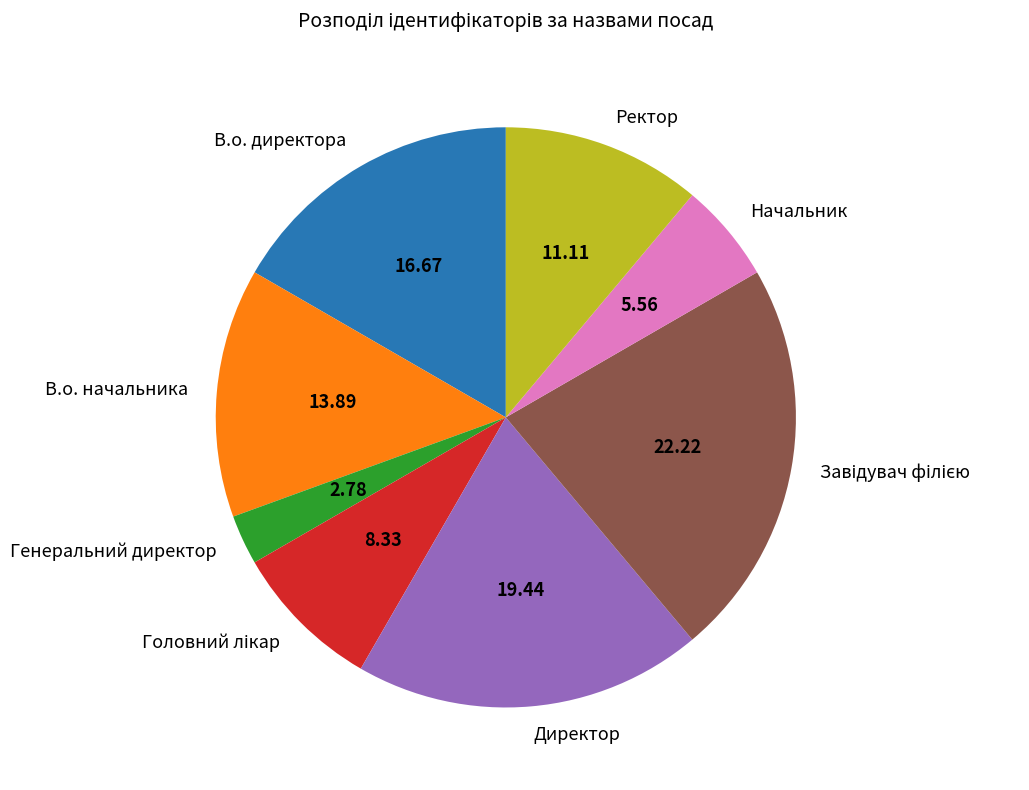

Is it true that Ректор is 11% of the pie?

True